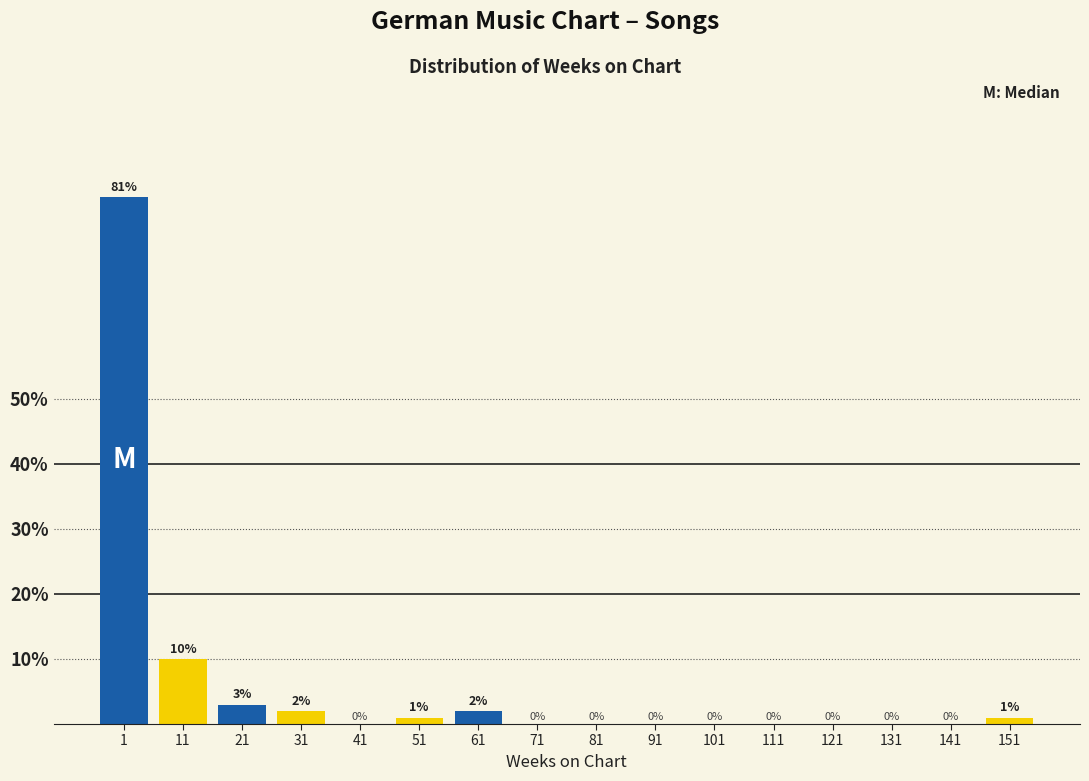

Reading left to right, transcribe all the data shown in this chart.

1=81	11=10	21=3	31=2	41=0	51=1	61=2	71=0	81=0	91=0	101=0	111=0	121=0	131=0	141=0	151=1